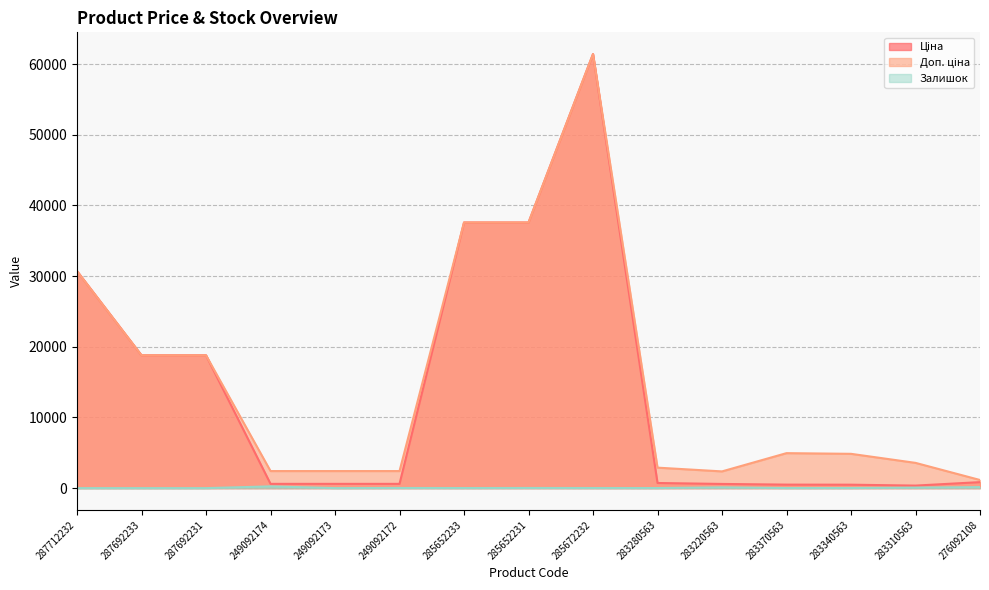

Which category has the highest value across all series?

285672232